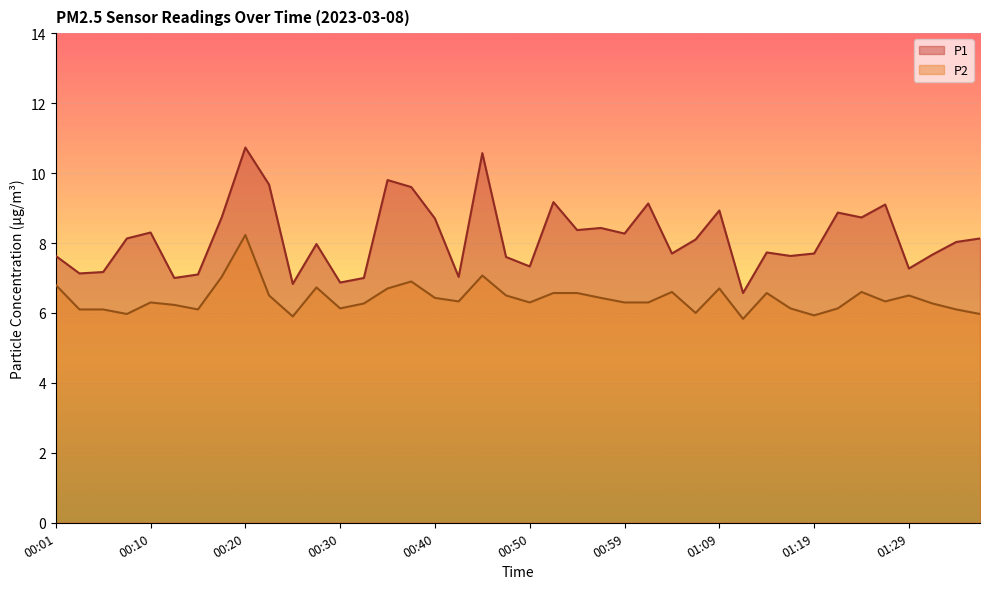

What is the sum of all P1 values?

326.4